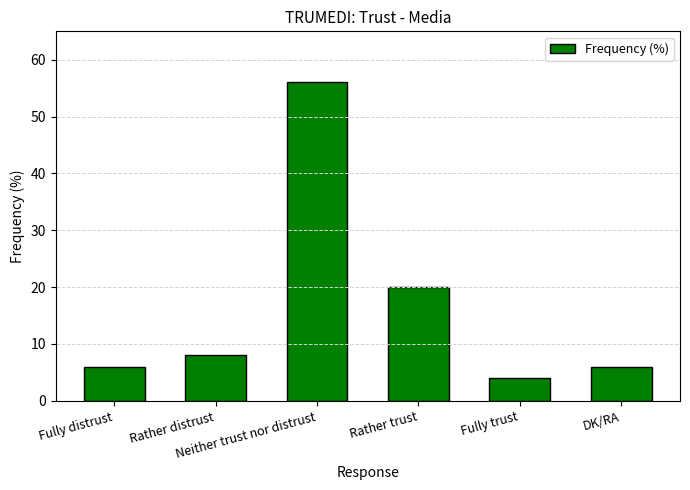

What is the difference between the maximum and minimum values?

52